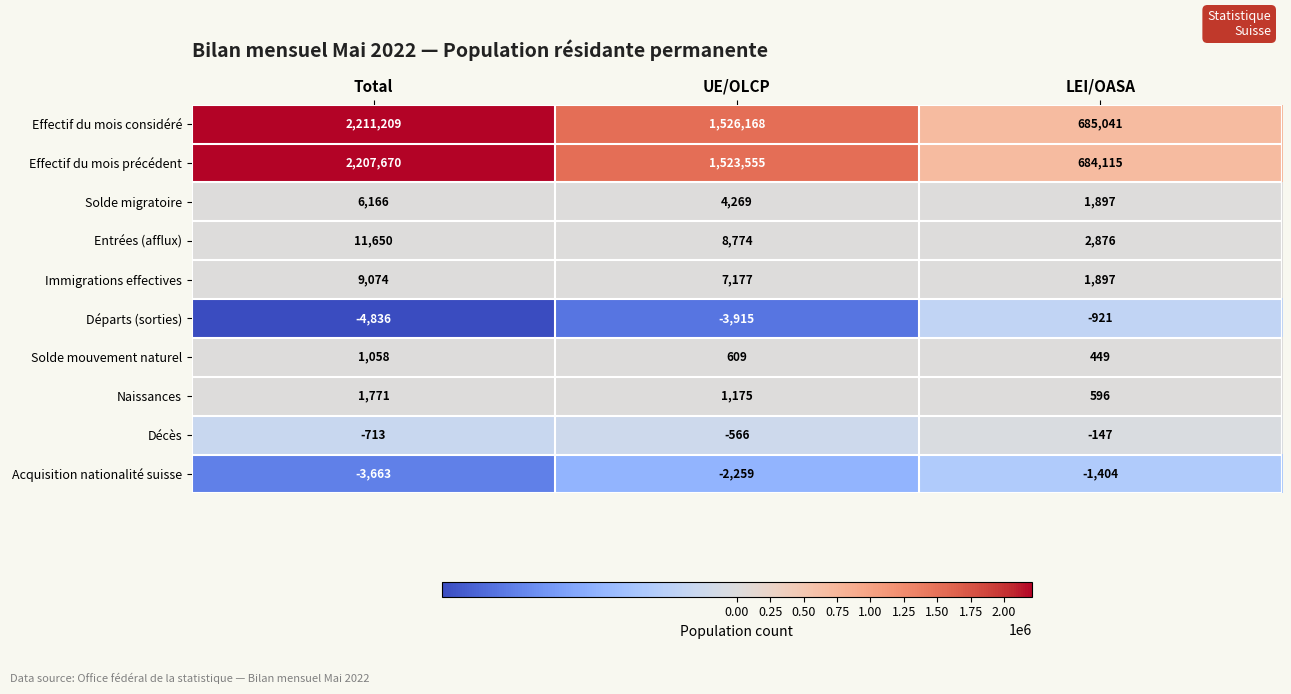

Which category has the lowest value in the Décès series?

Total